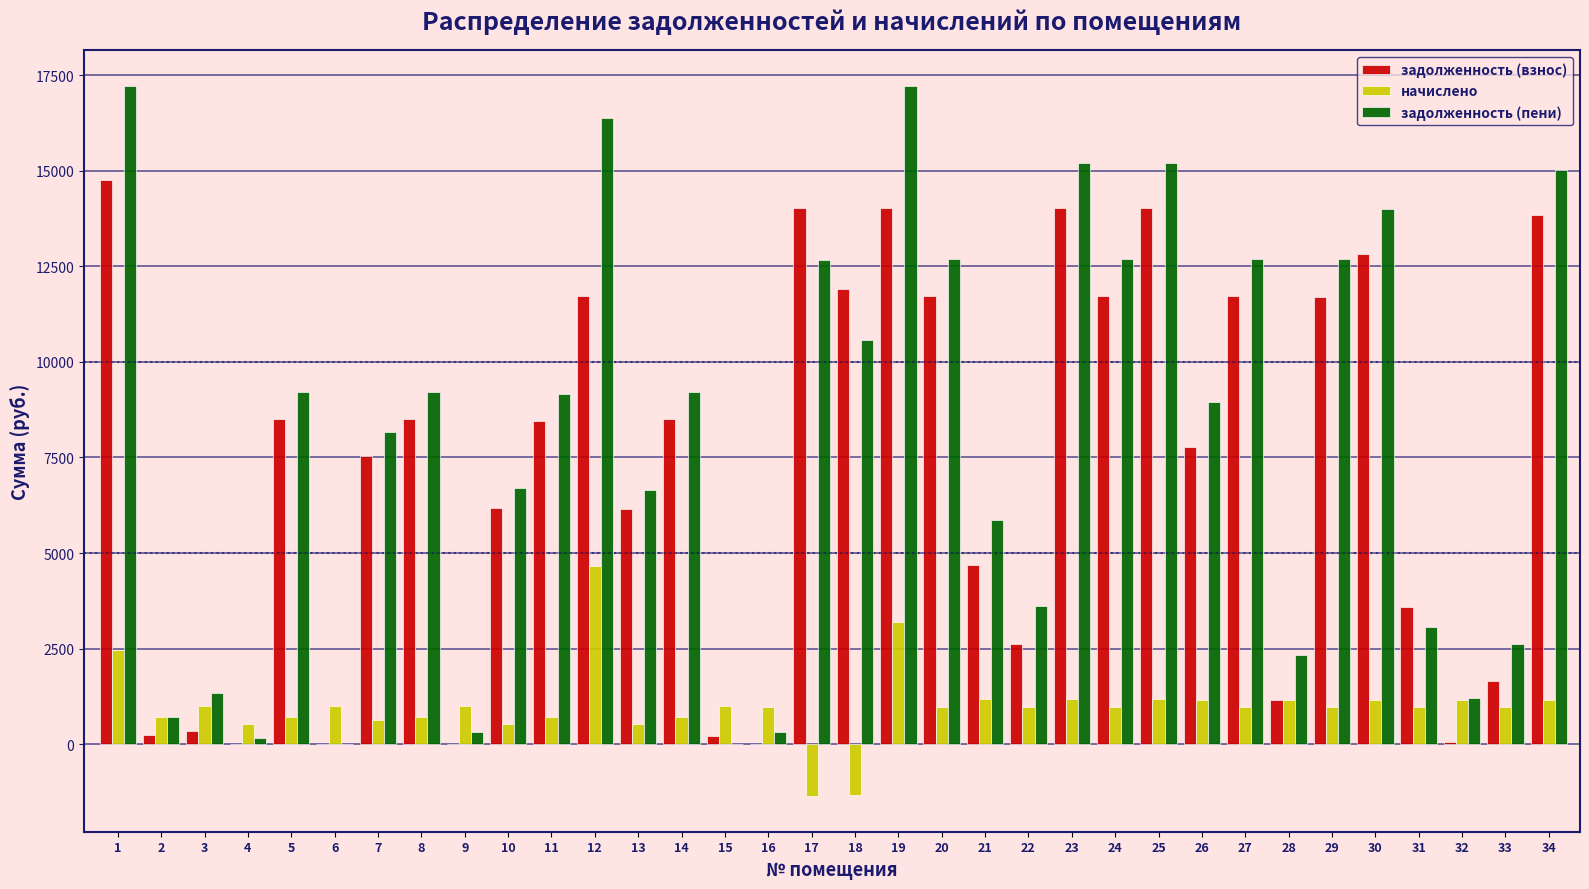

The value of задолженность (пени) at 34 is 7234.7. True or false?

False